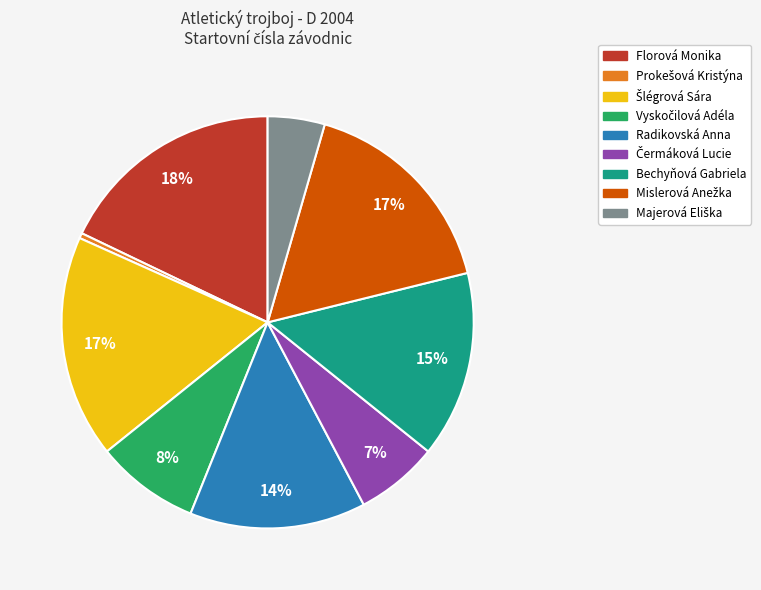

Does any single category account for the majority?

No